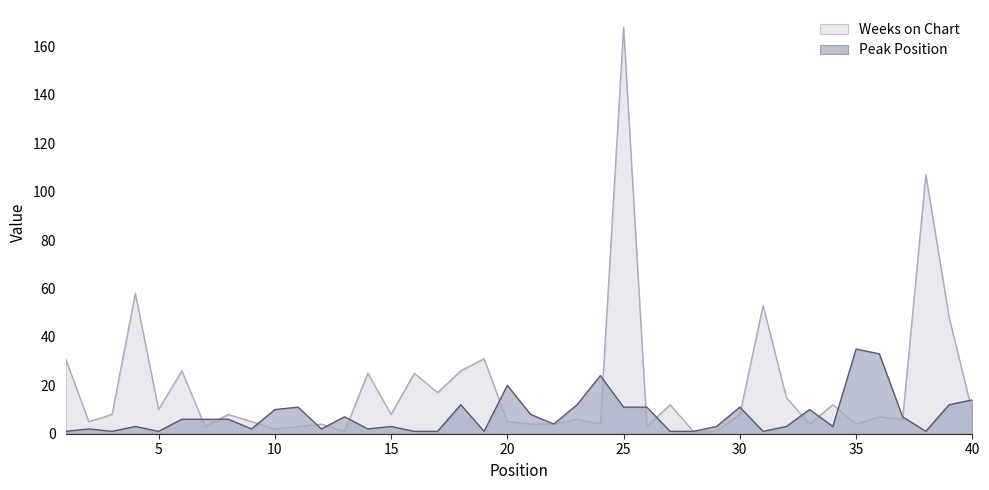

List the series in order of their overall mean, highest first.

Weeks on Chart, Peak Position